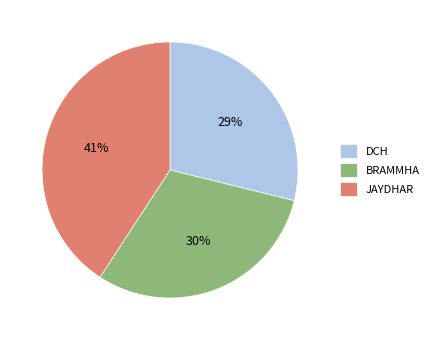

Rank the categories by value from highest to lowest.

JAYDHAR, BRAMMHA, DCH